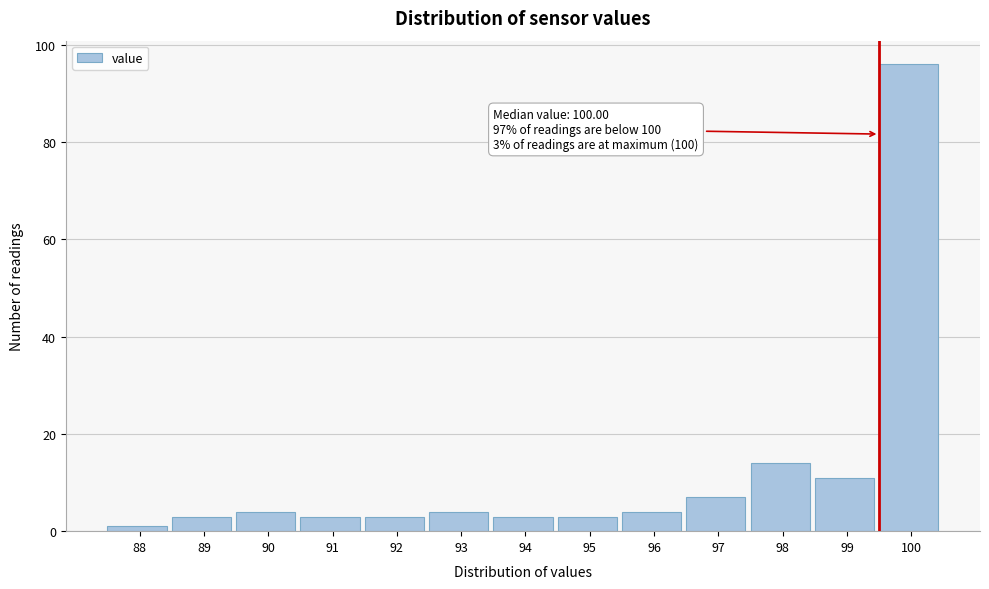

Reading right to left, extract all data points from this chart.

96	11	14	7	4	3	3	4	3	3	4	3	1